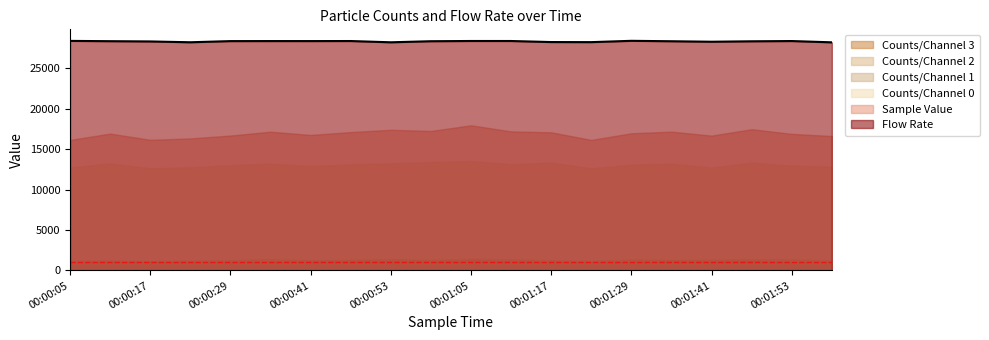

What are all the series names shown in the legend?

Counts/Channel 3, Counts/Channel 2, Counts/Channel 1, Counts/Channel 0, Sample Value, Flow Rate